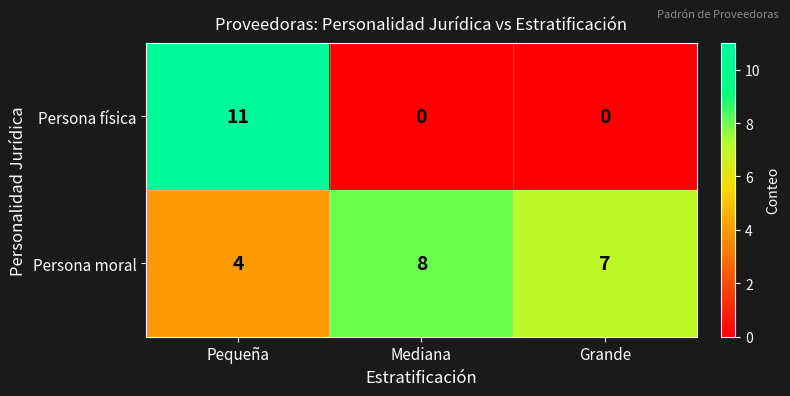

How many categories are shown in the chart?

3